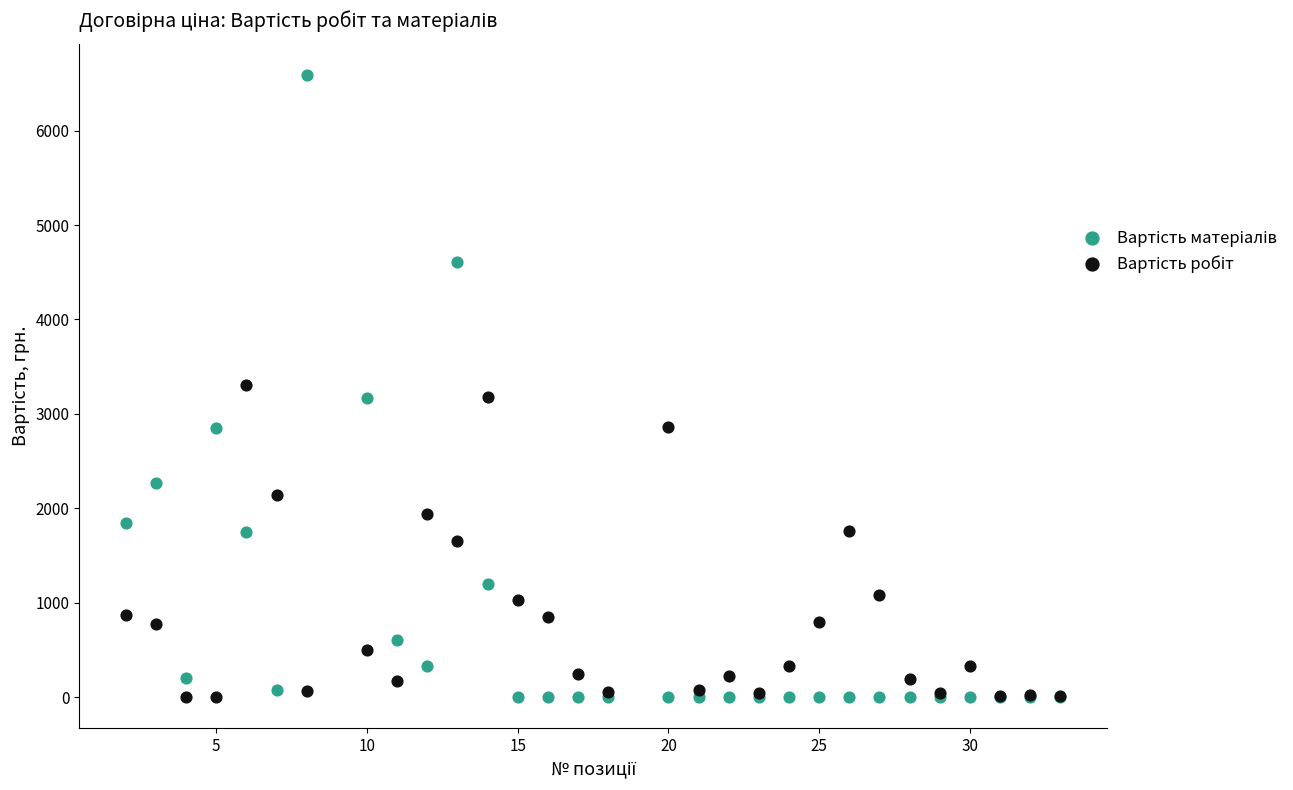

What is the X range (max minus min) for the scatter plot?

31.0